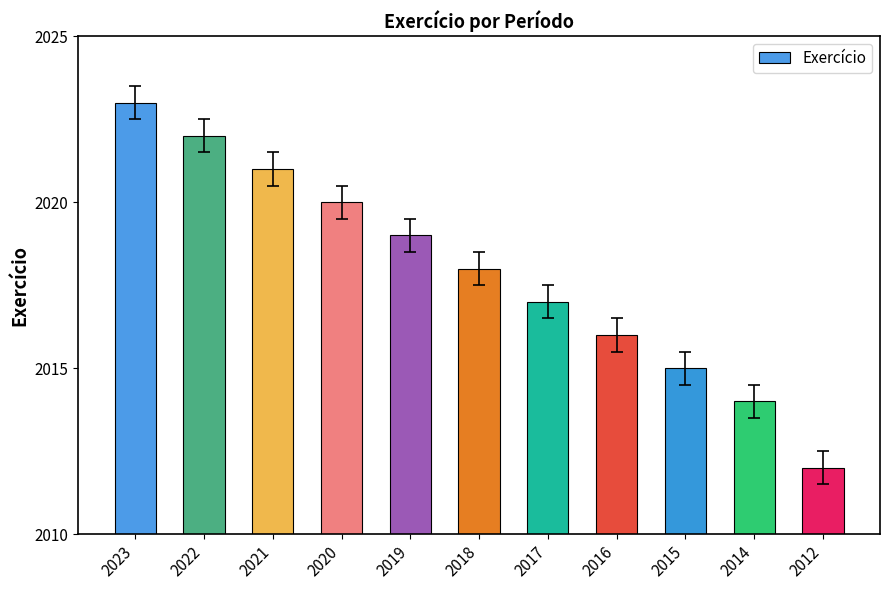

What is the value of the 1st bar from the left?

2023